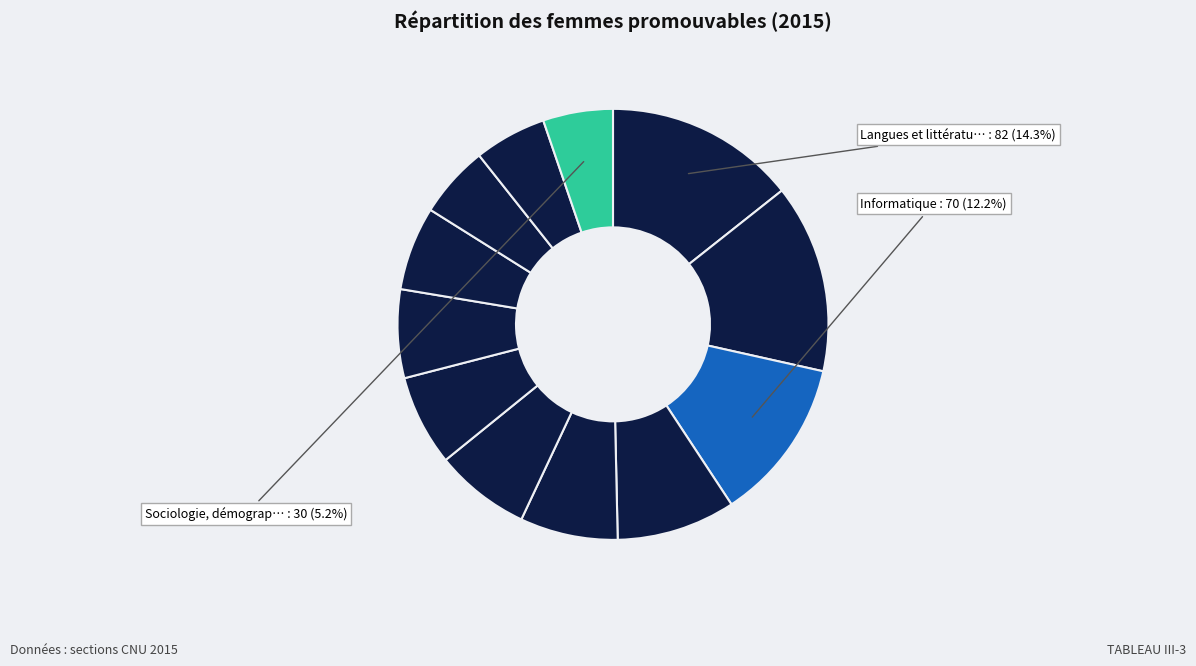

Count the number of slices in the pie.

12